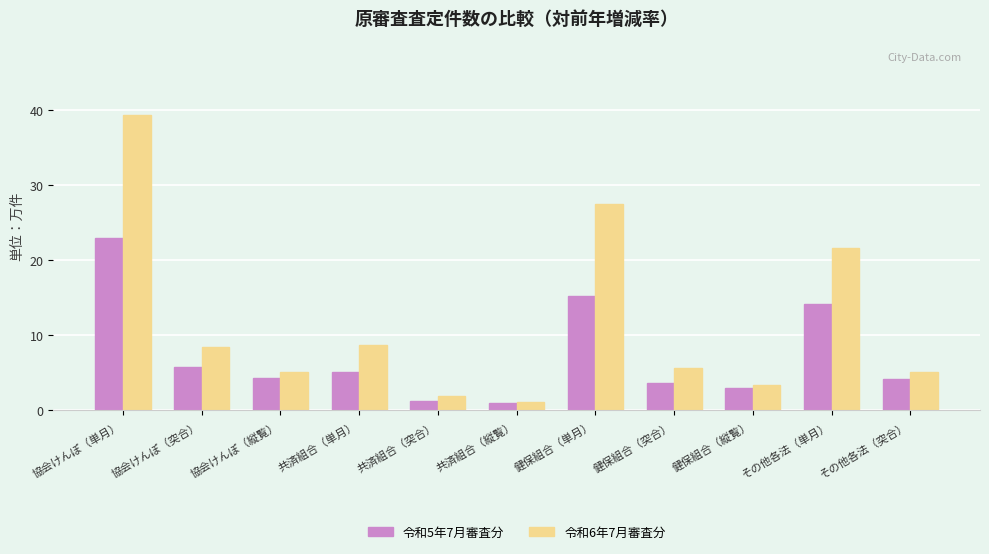

How many groups of bars are there?

11